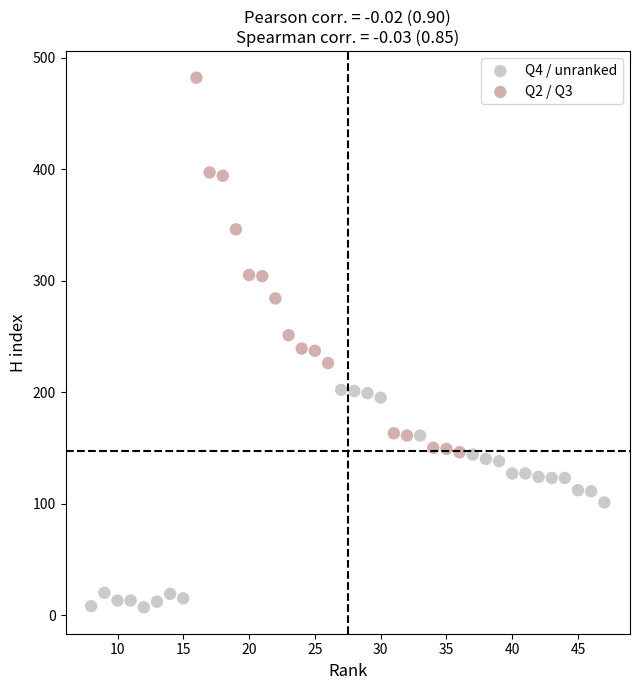

Which series has the widest spread of Y values?

Q2 / Q3